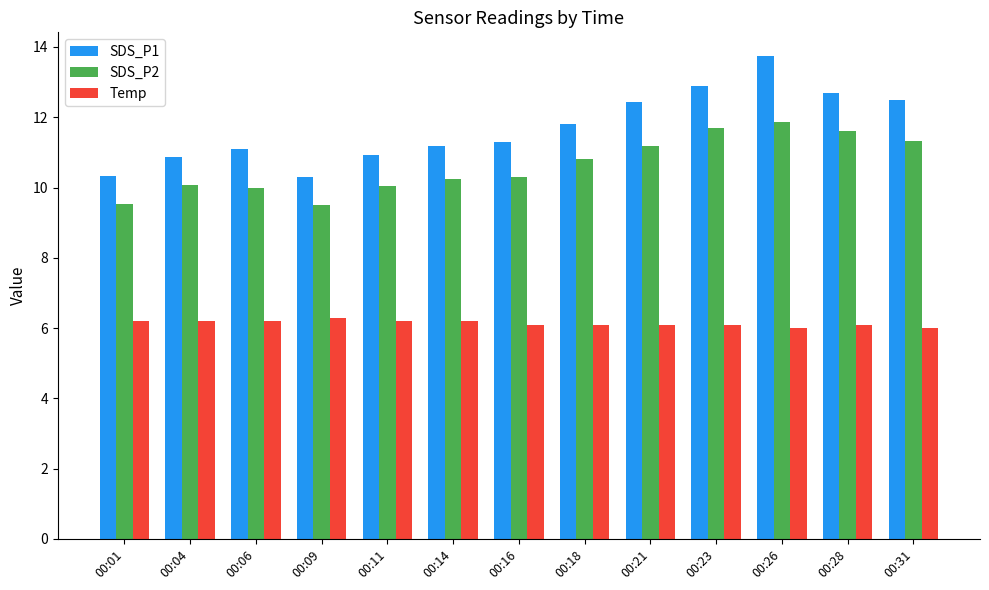

Is the value of Temp at 00:04 greater than the value of SDS_P1 at 00:11?

No